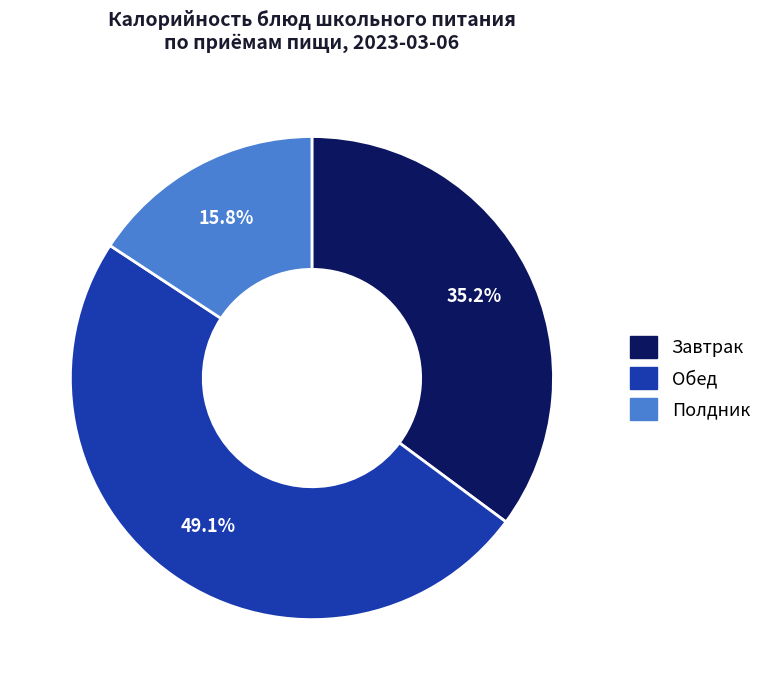

Is there any slice that represents more than half of the pie?

No